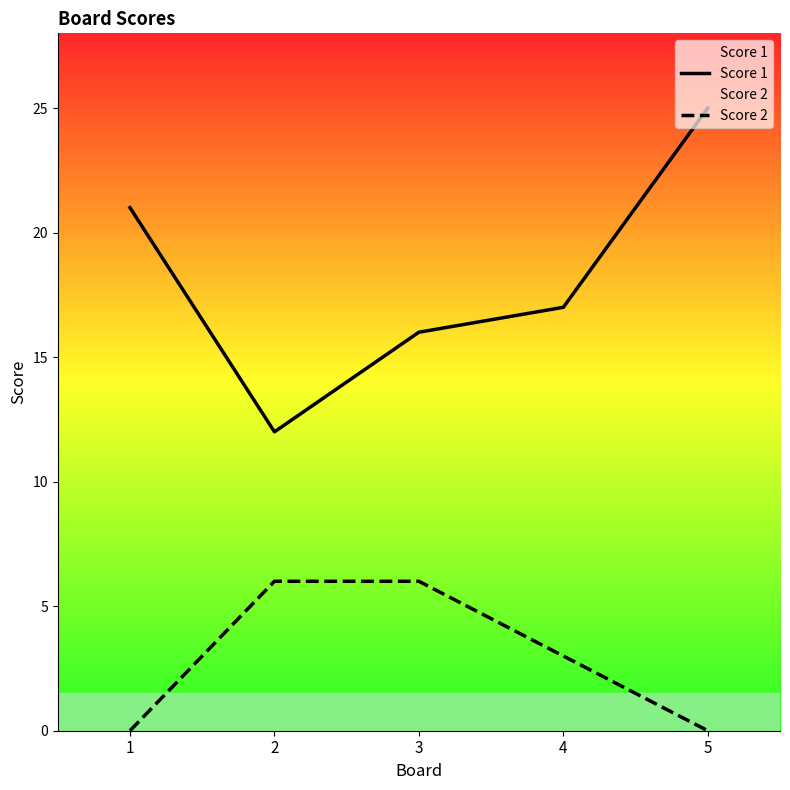

Count the Score 2 values in the range 0 to 6.

5